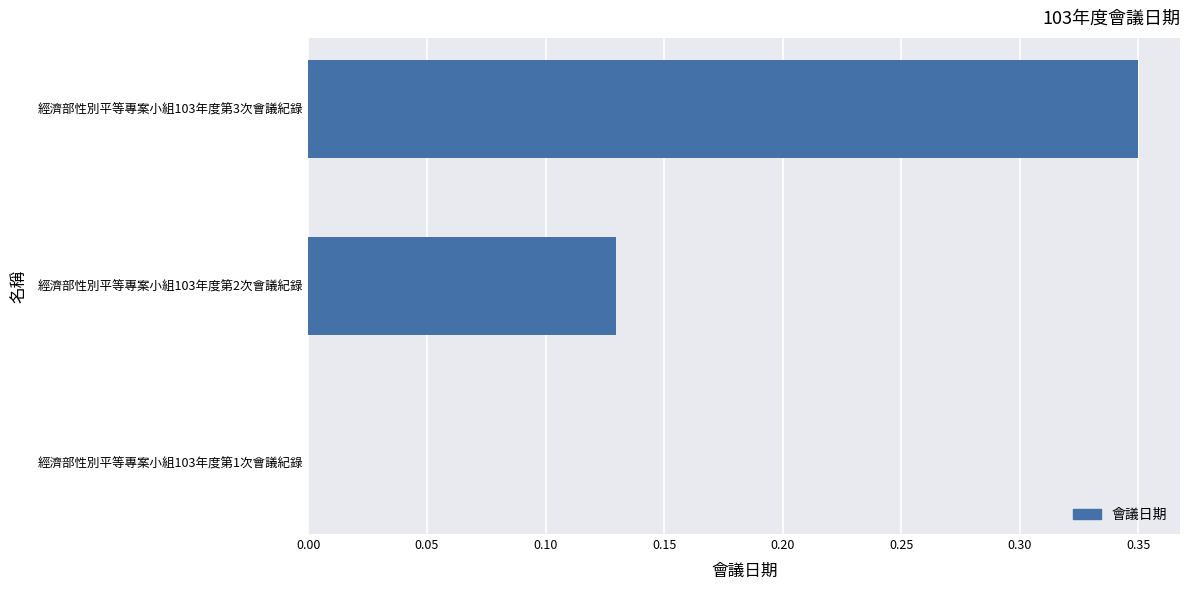

What is the sum of all values?

0.5